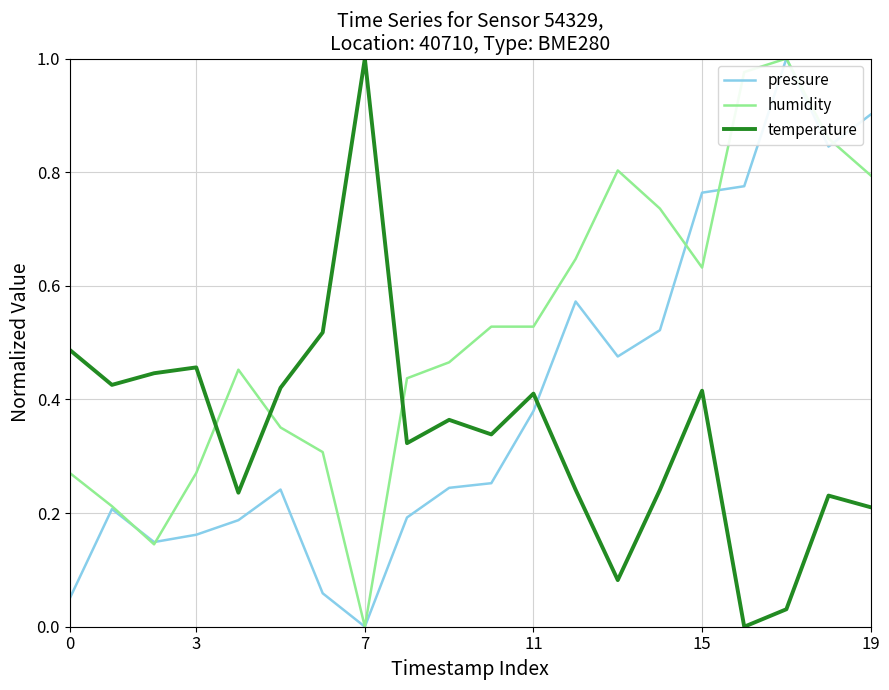

After their last crossing, which series has the higher values: pressure or humidity?

pressure